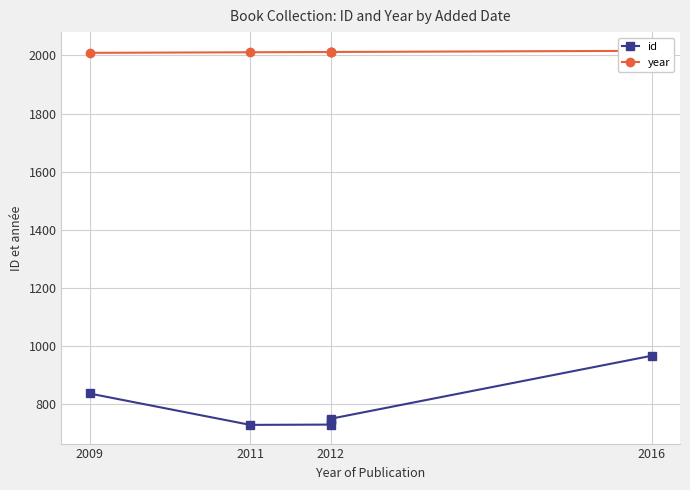

List the series in order of their overall mean, highest first.

year, id